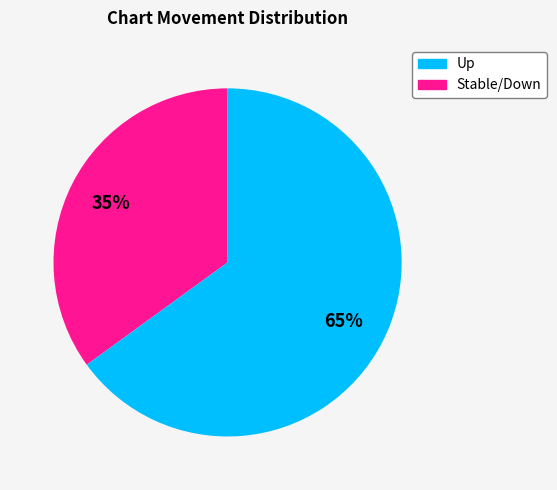

Does any single category account for the majority?

Yes